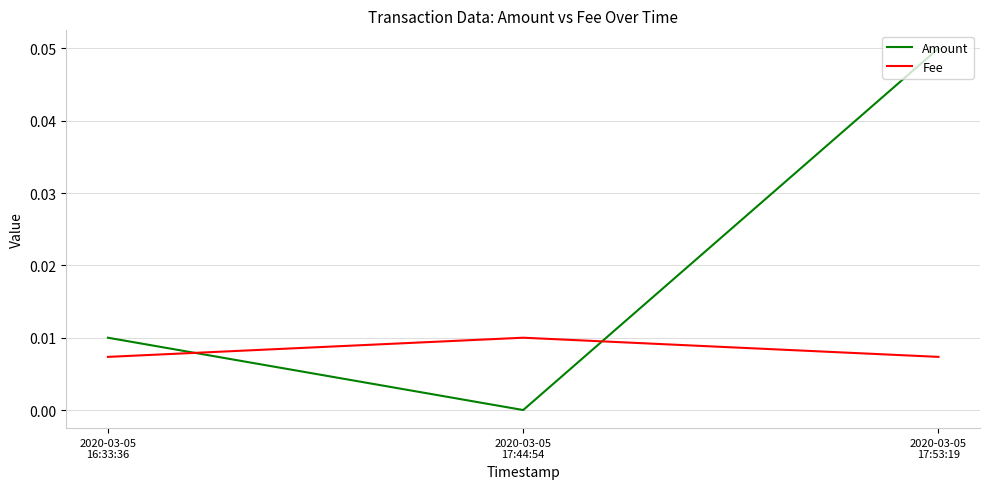

Which series has the largest total across all categories?

Amount